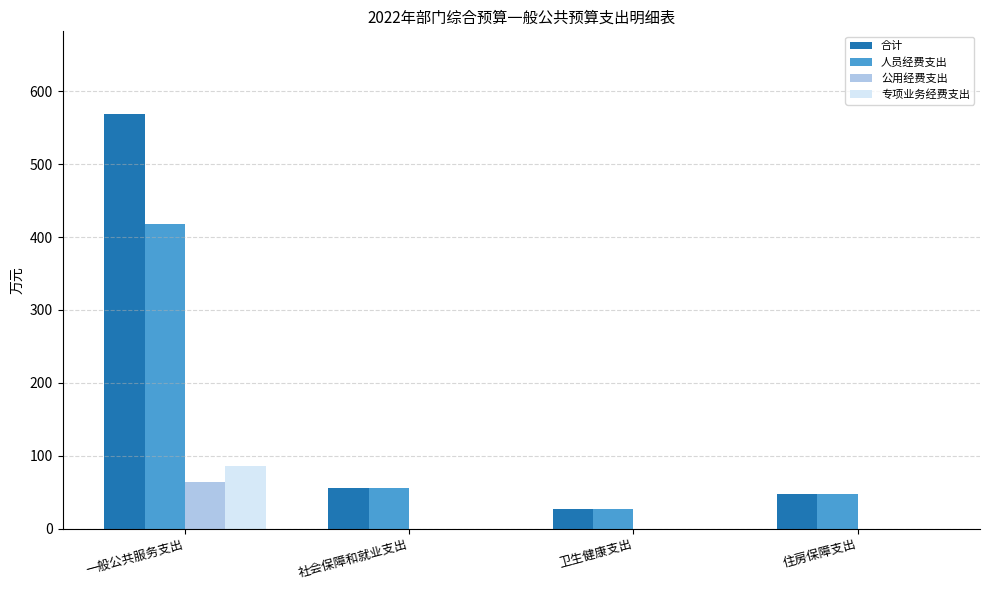

Which category has the highest value across all series?

一般公共服务支出